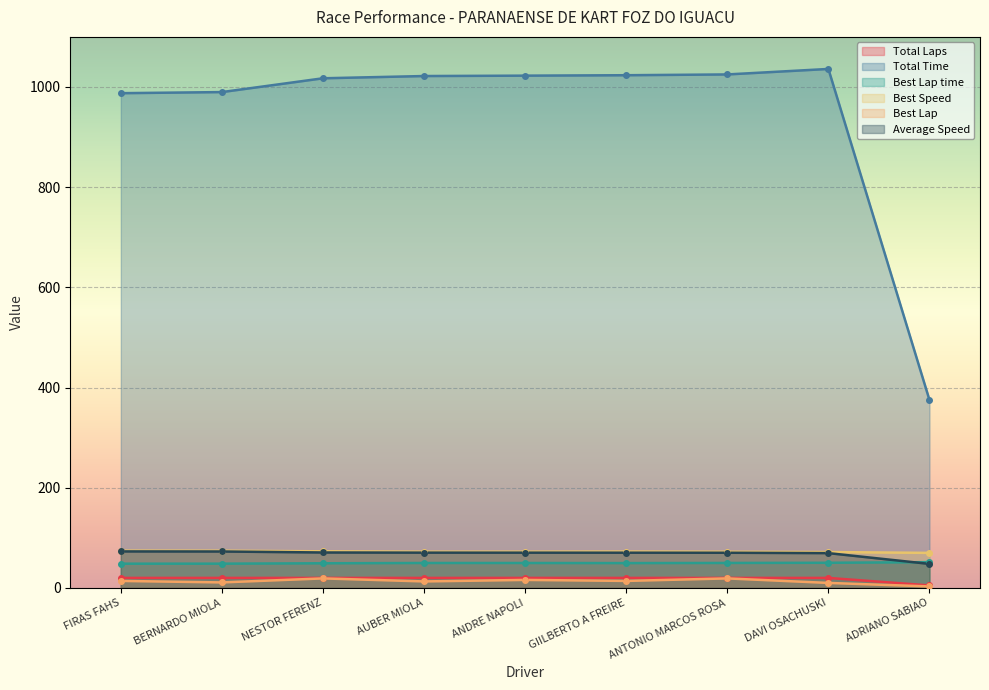

At how many categories does at least one series exceed 721?

8